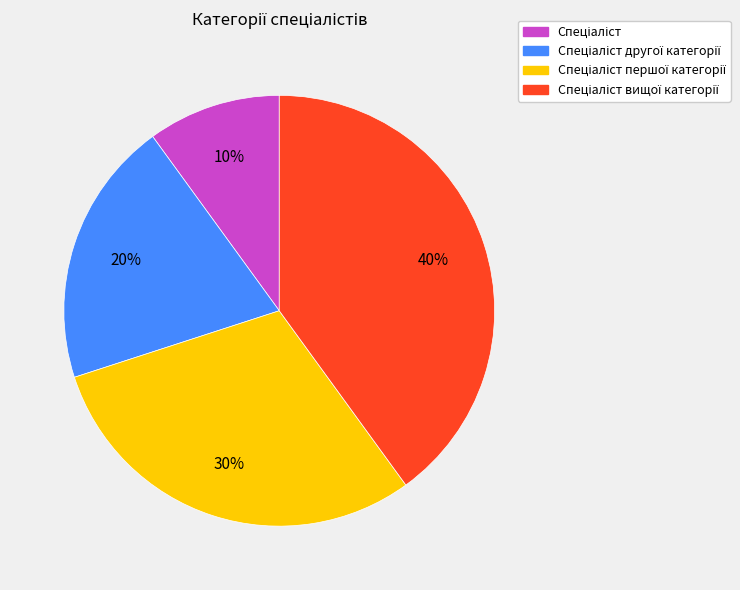

To the nearest percent, what is the difference between the largest and smallest slice percentages?

30%